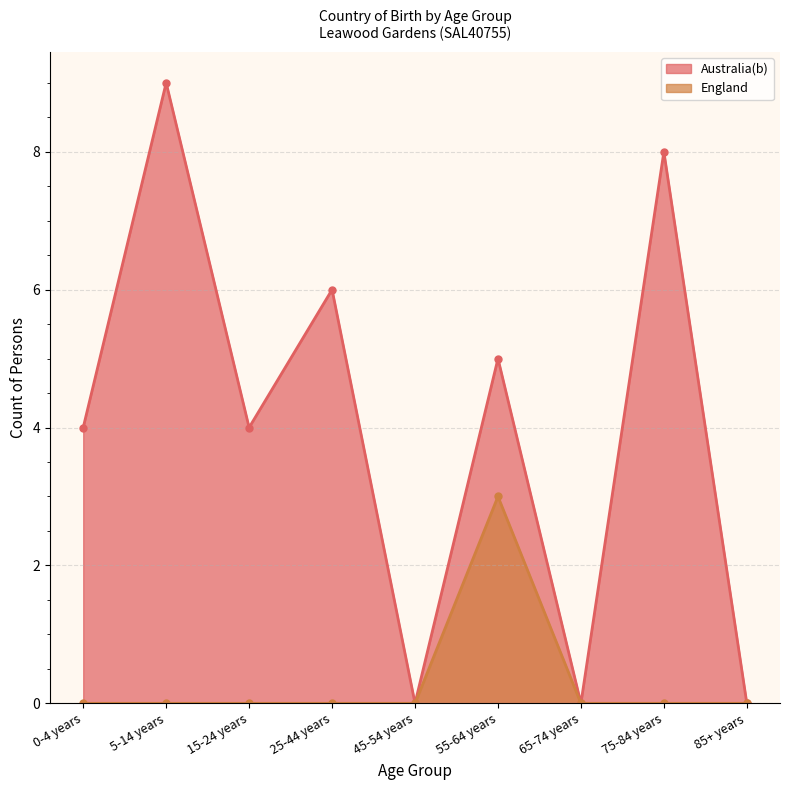

Rank the categories by England value from highest to lowest.

55-64 years, 0-4 years, 5-14 years, 15-24 years, 25-44 years, 45-54 years, 65-74 years, 75-84 years, 85+ years